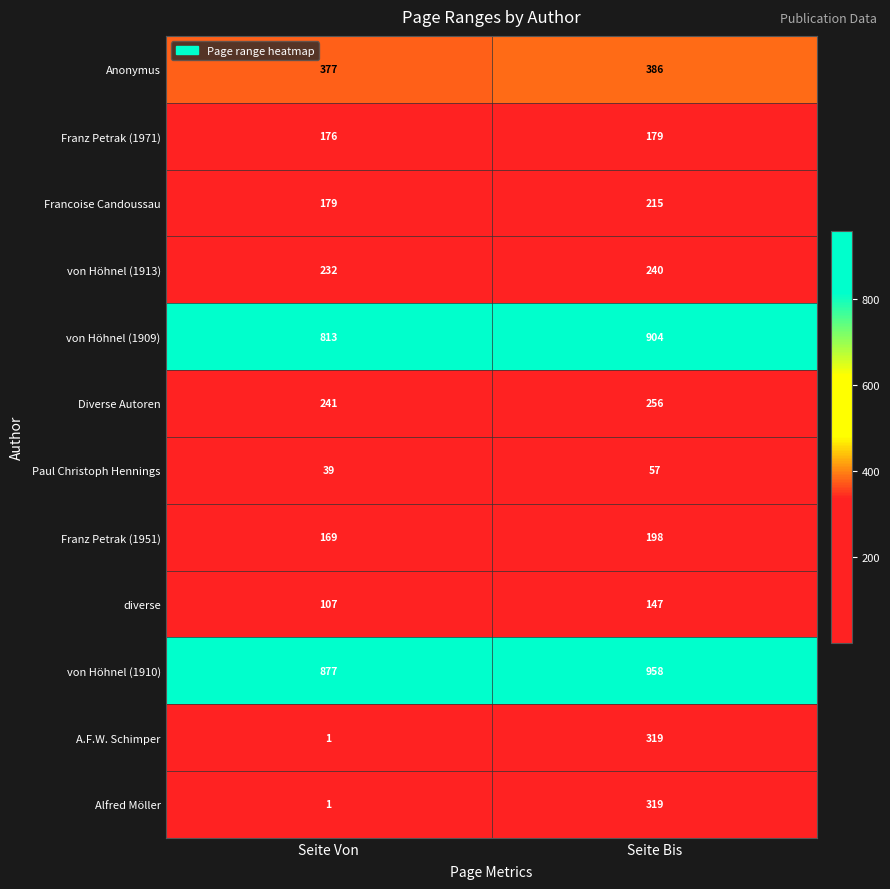

What is the spread (max minus min) of values at Seite Bis?

901